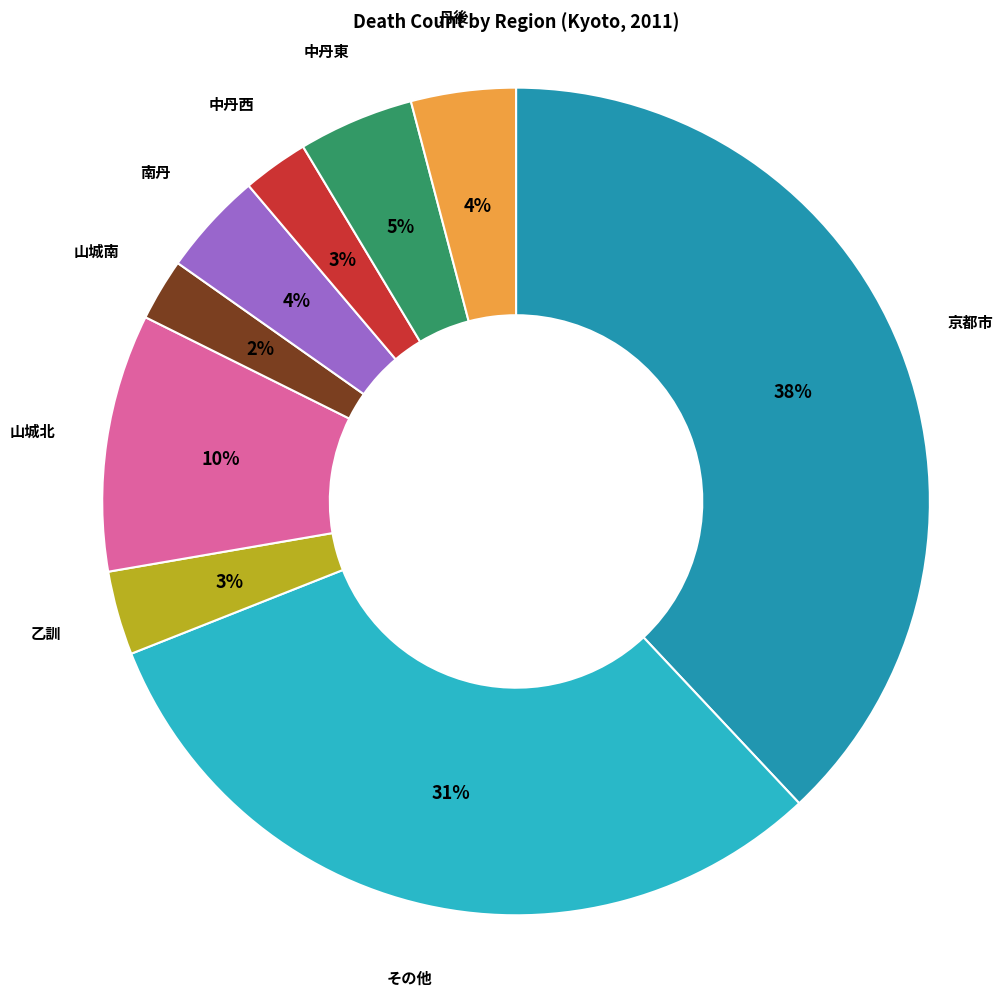

To the nearest percent, what is the difference between the largest and smallest slice percentages?

36%